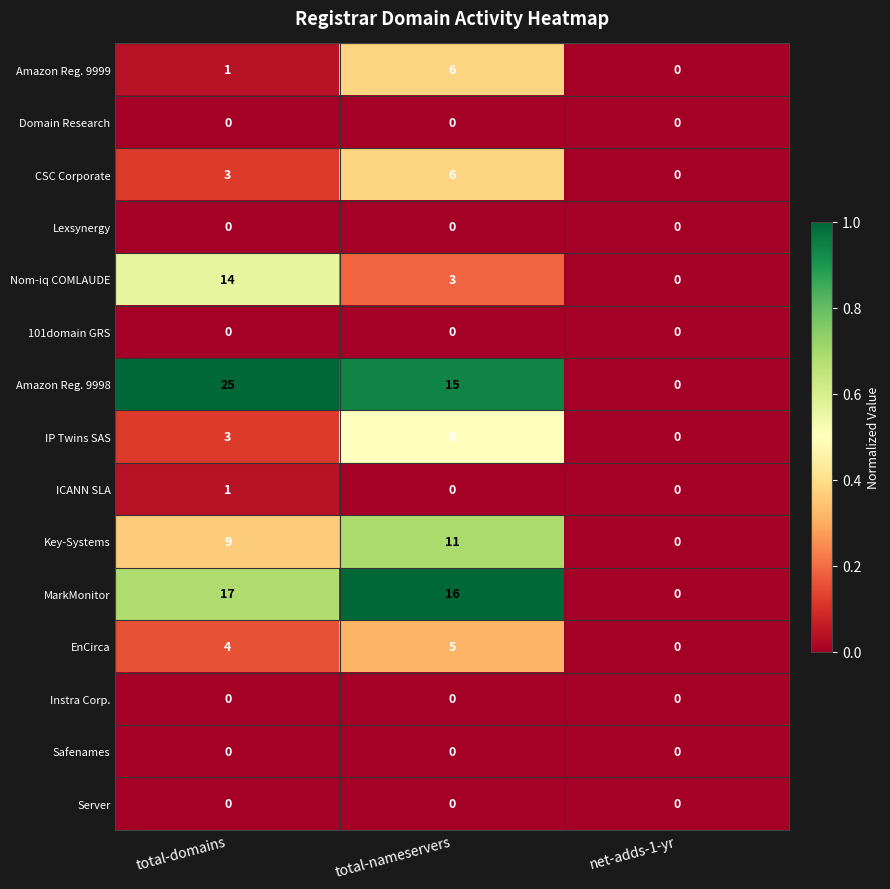

At which category is the sum across all series the highest?

total-domains